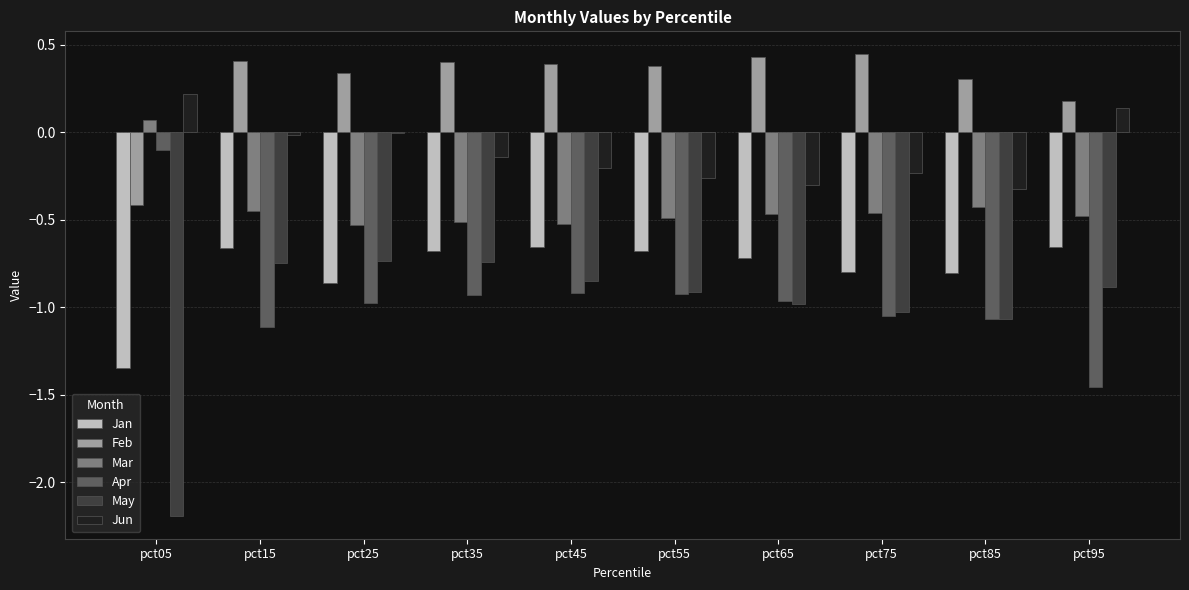

Is the value of Jun at pct55 greater than the value of May at pct35?

Yes